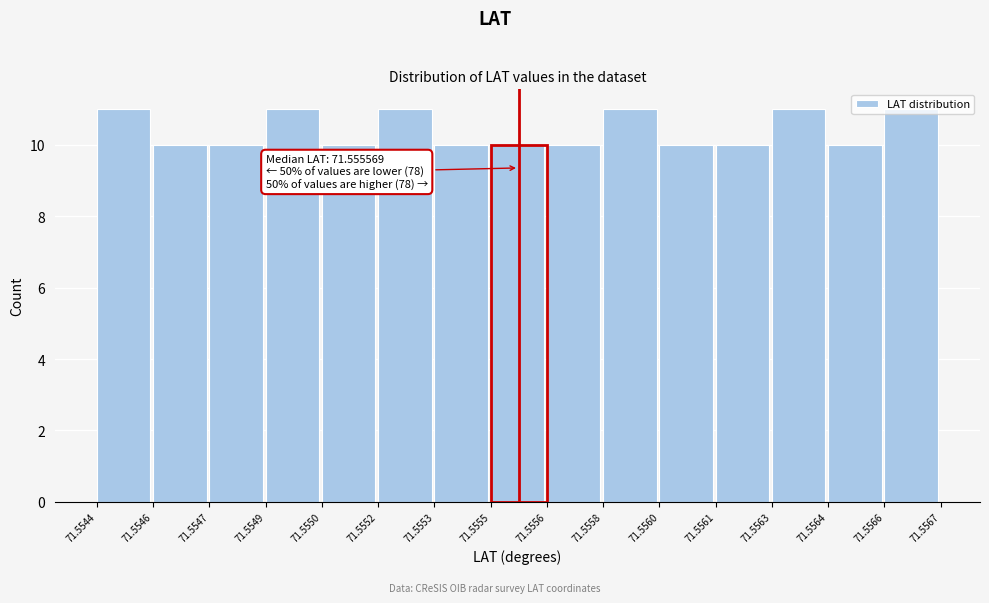

True or false: the data shows 11 at 71.5552.

True